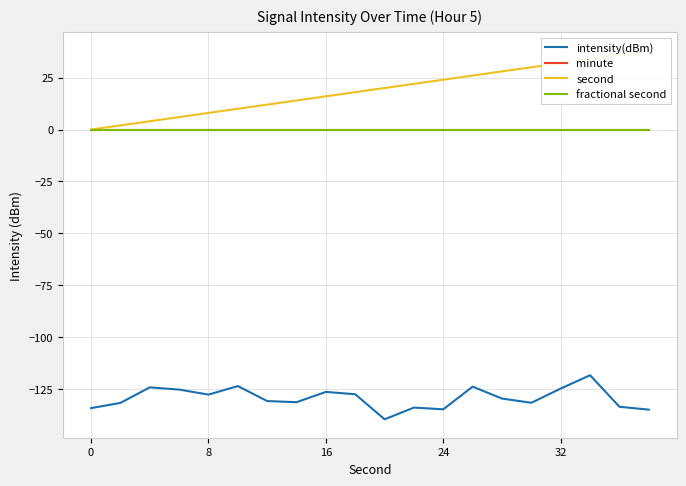

What are all the series names shown in the legend?

intensity(dBm), minute, second, fractional second